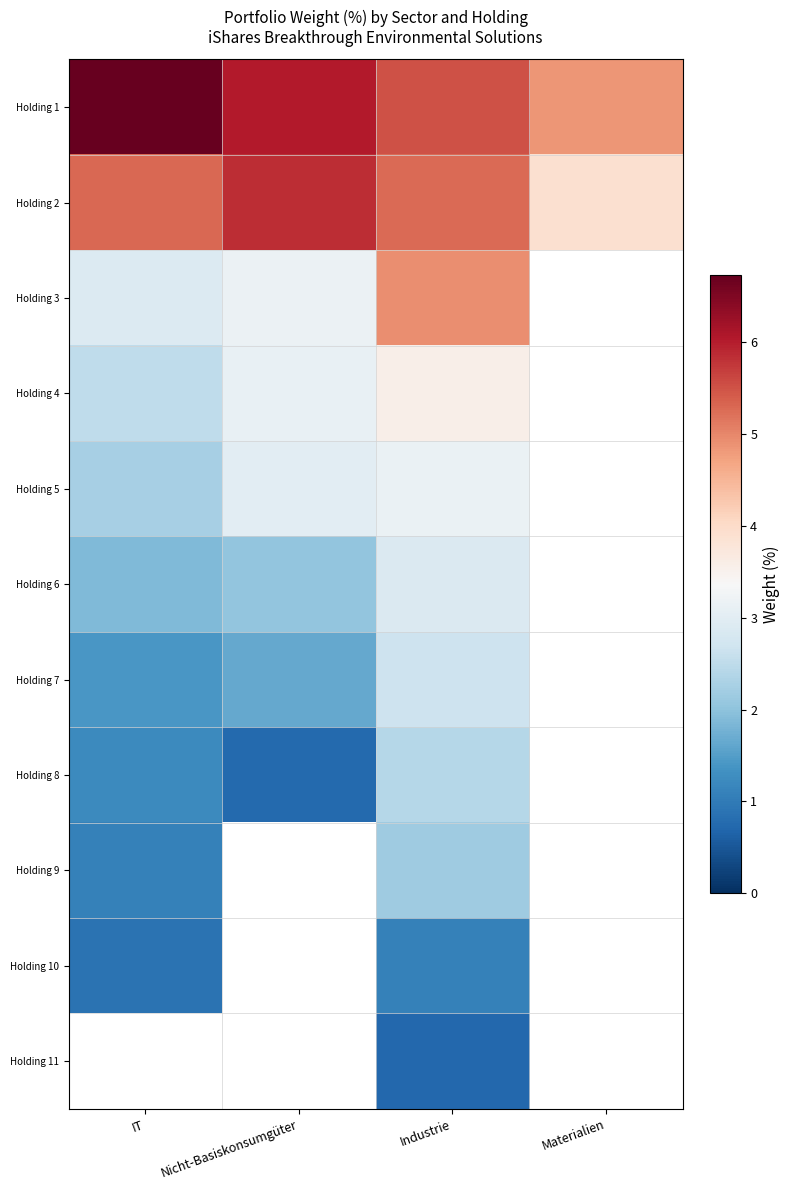

Which series has the largest range (max minus min)?

Holding 3